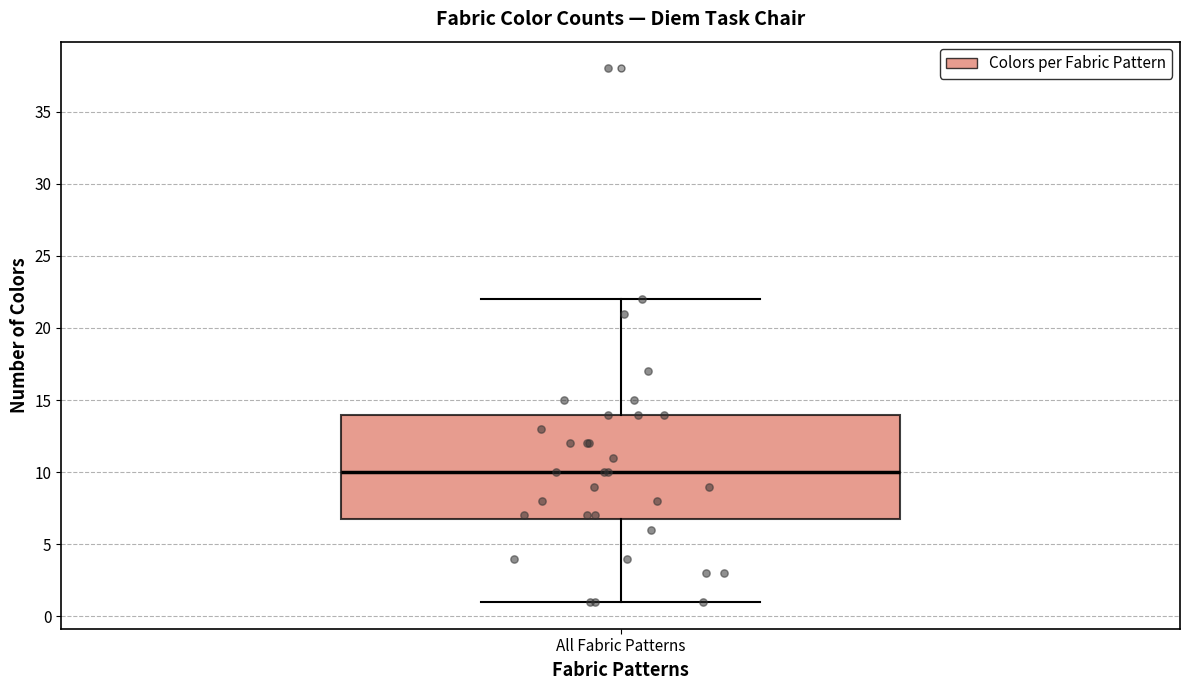

Transcribe this box plot: give where the median line is, the range the box spans, and where the two whiskers end, as read against the y-axis. The values are not printed on the chart, so give them approximately, as read against the axis.

median 10, box 7 to 14, whiskers 1 to 22